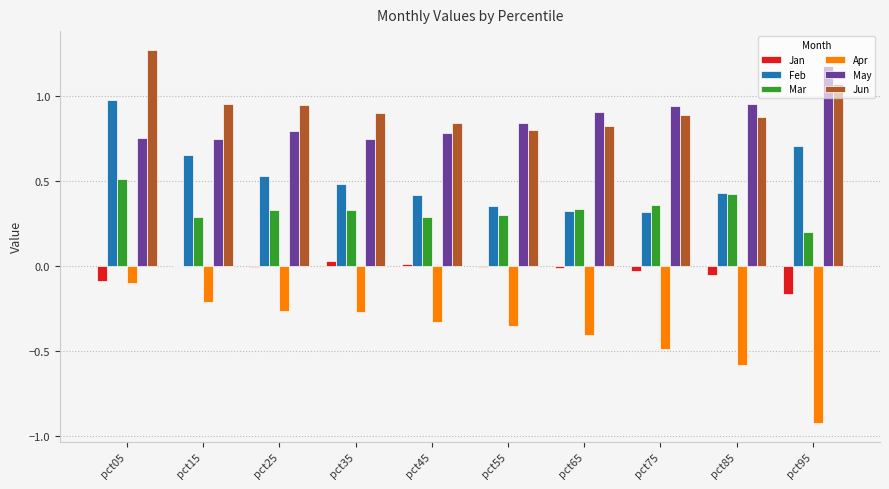

At which category does the chart reach its peak across all series?

pct05